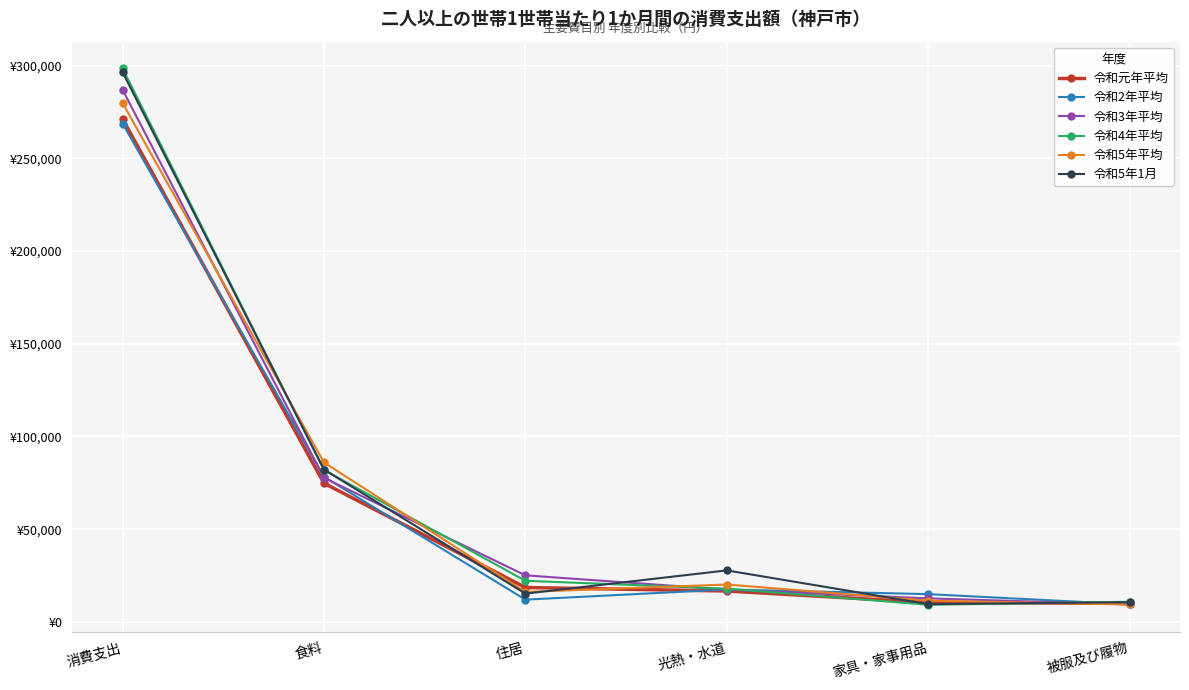

At which category does 令和5年平均 reach its first local valley?

住居